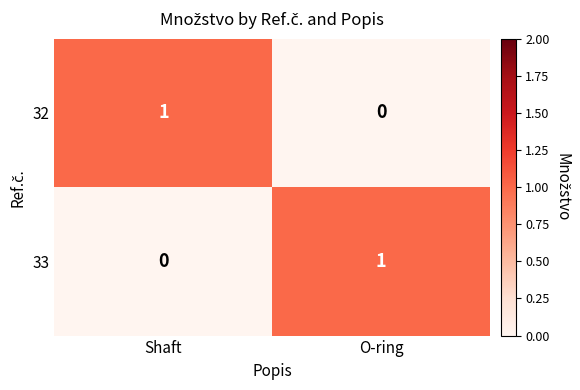

Is it true that 32 equals 0 at O-ring?

True